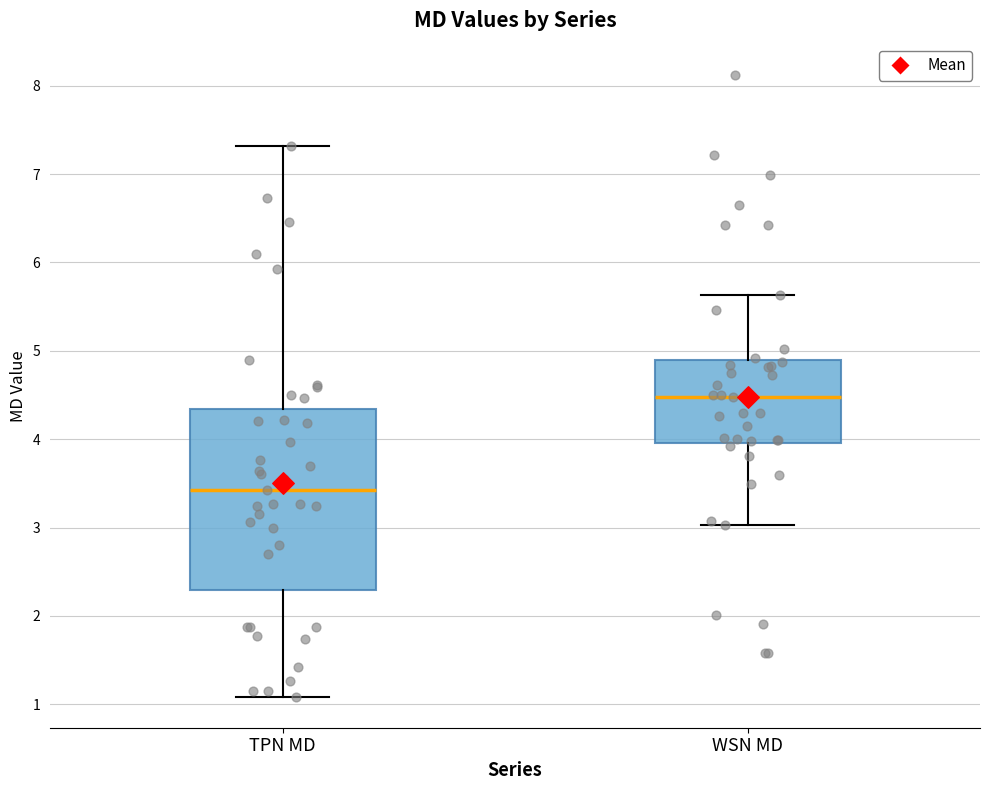

Reading left to right, transcribe this box plot: for each box, give where its median line is, the range the box spans, and where its two whiskers end, as read against the y-axis. The values are not printed on the chart, so give them approximately, as read against the axis.

TPN MD: median 3.4, box 2.3 to 4.3, whiskers 1.1 to 7.3
WSN MD: median 4.5, box 4.0 to 4.9, whiskers 3.0 to 5.6